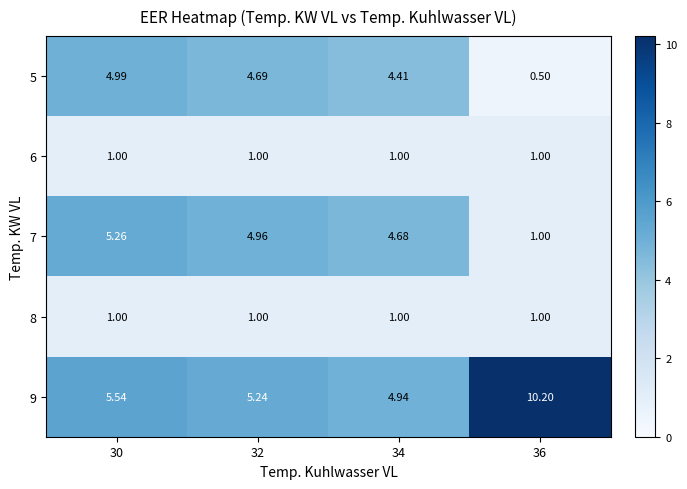

Is the value of 5 at 32 greater than the value of 8 at 34?

Yes